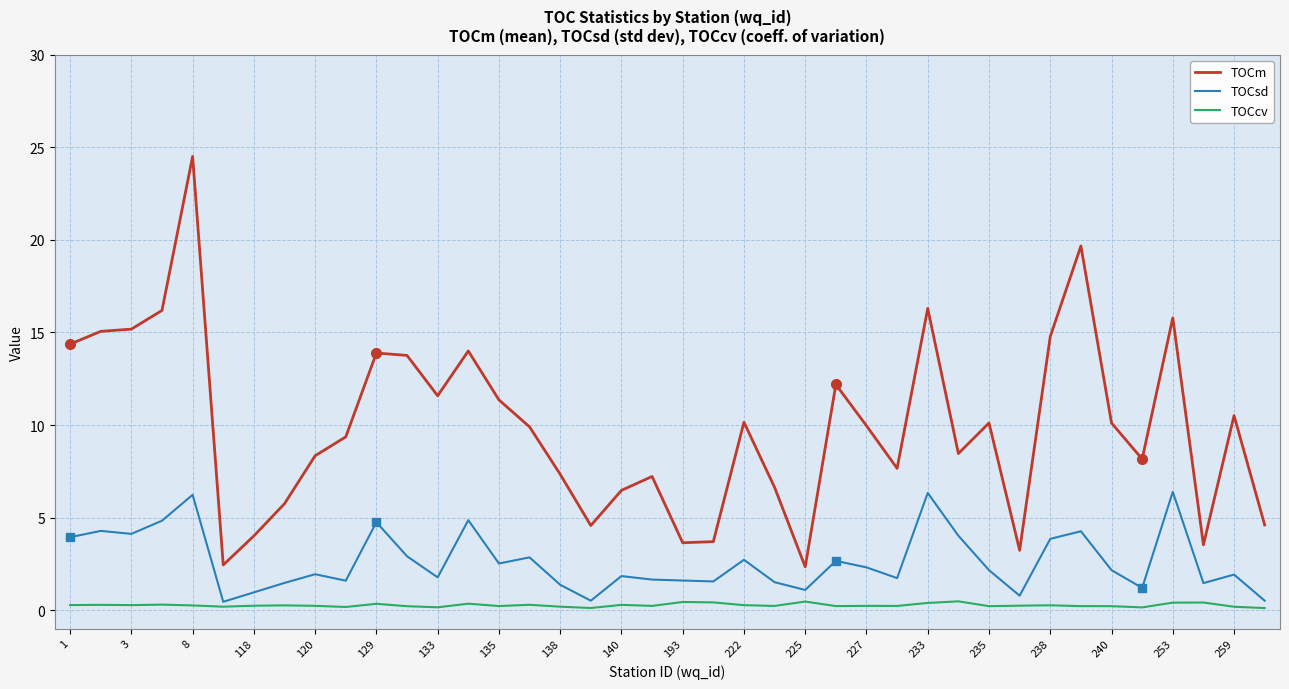

Rank the series by their average value, from lowest to highest.

TOCcv, TOCsd, TOCm